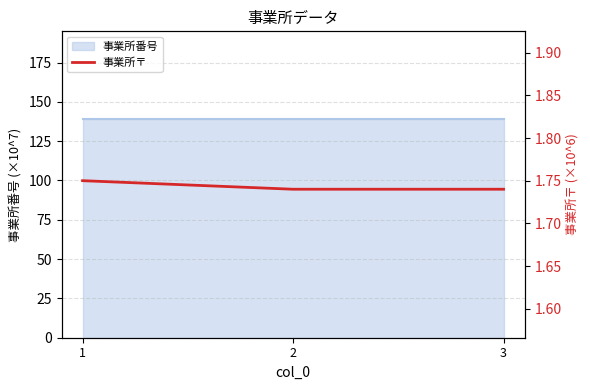

Count the values in the range 1 to 2.

3